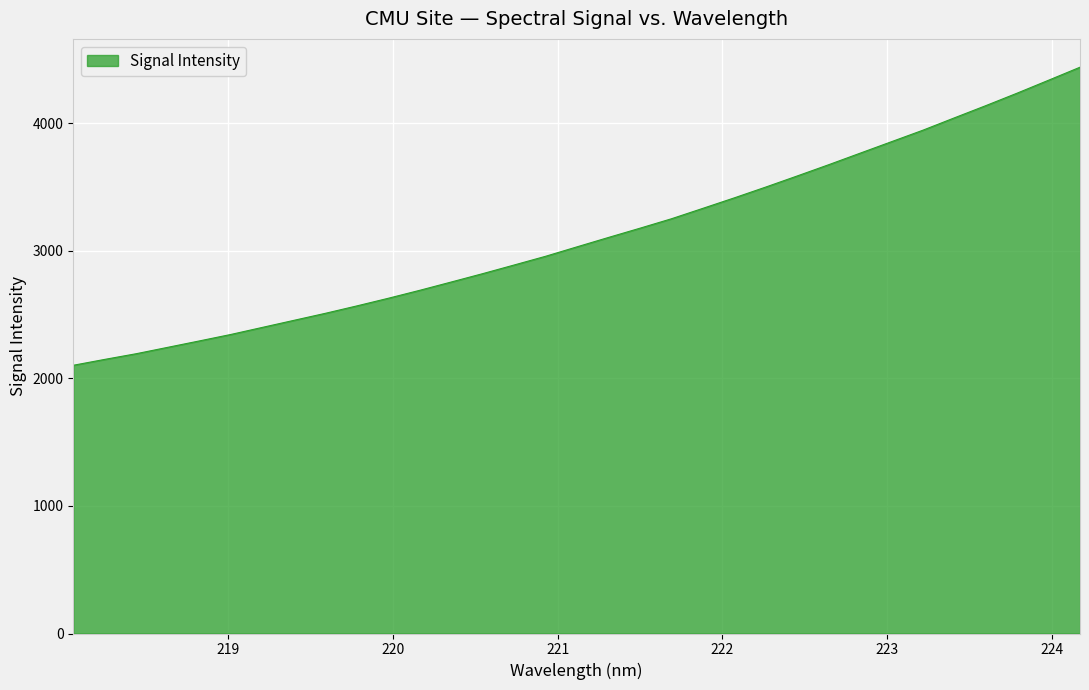

What is the greatest value displayed?

4441.2